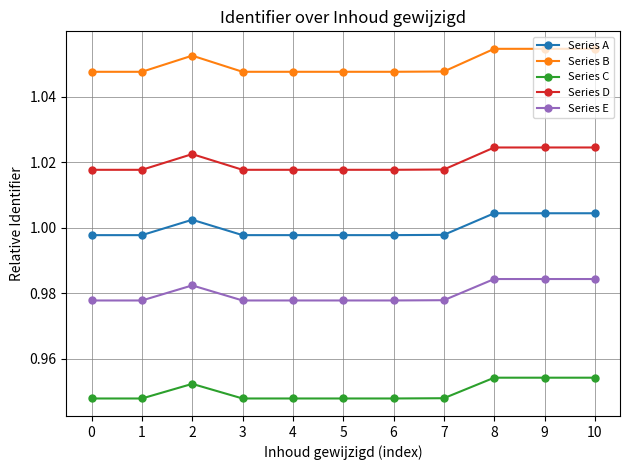

Is this an area chart (filled region under the line)?

No